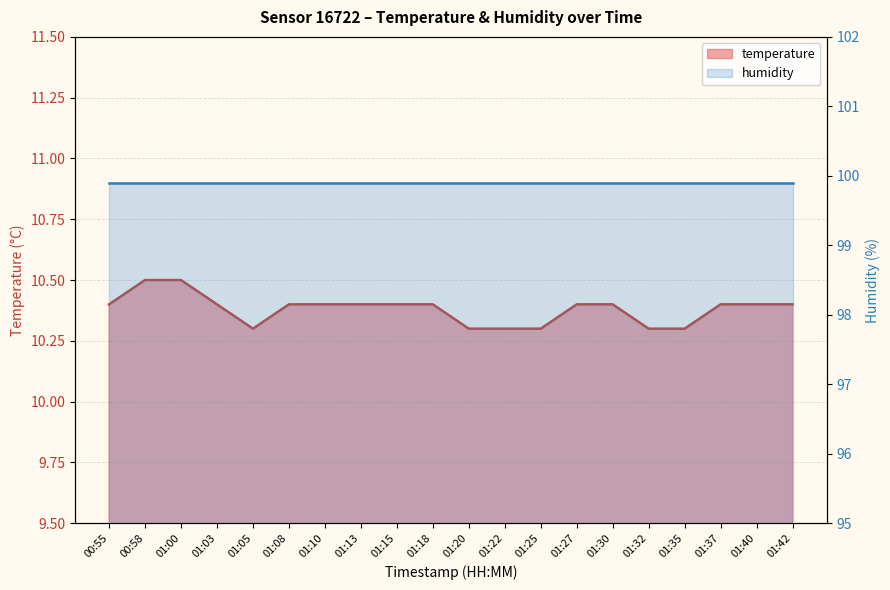

Which label corresponds to the largest value in the chart?

00:58